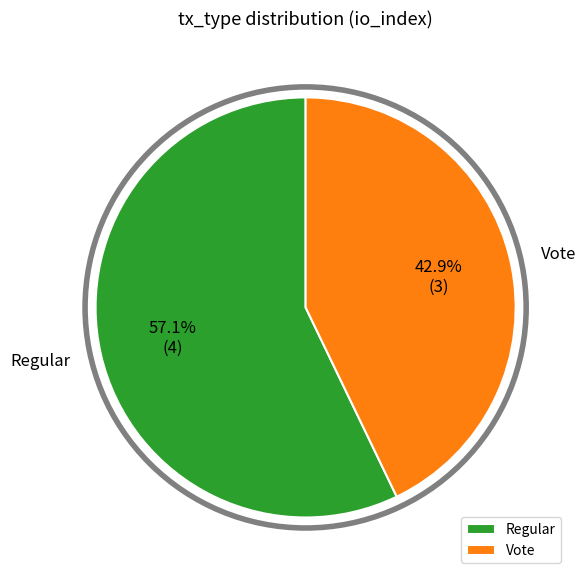

Is there a majority slice in this chart?

Yes